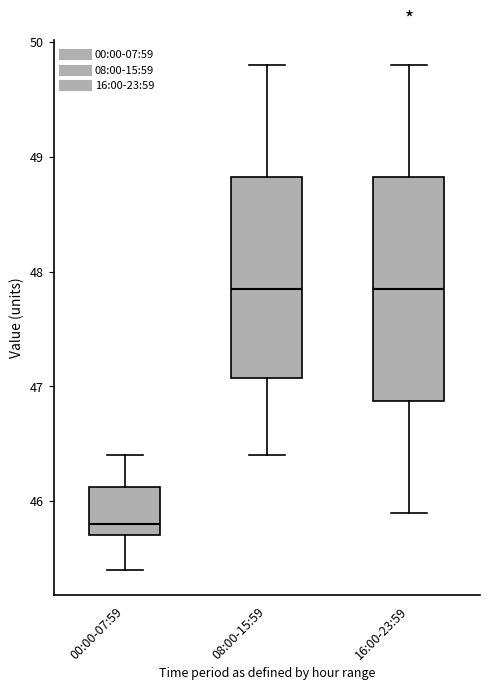

Which box is the tallest, from its lower edge to its upper edge?

16:00-23:59